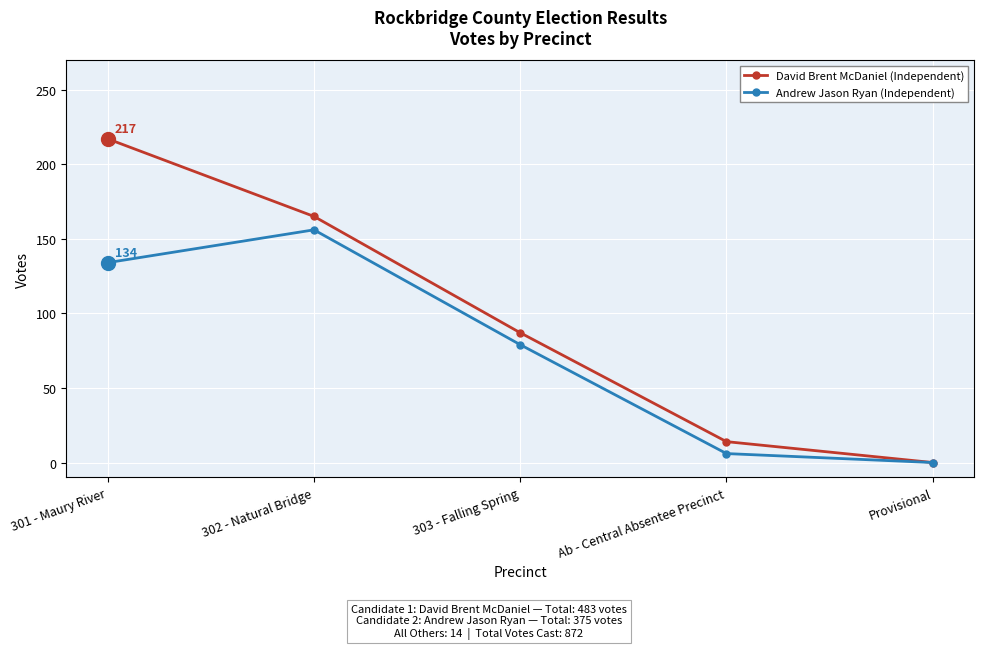

Reading right to left, transcribe all the data shown in this chart.

David Brent McDaniel (Independent): Provisional=0	Ab - Central Absentee Precinct=14	303 - Falling Spring=87	302 - Natural Bridge=165	301 - Maury River=217
Andrew Jason Ryan (Independent): Provisional=0	Ab - Central Absentee Precinct=6	303 - Falling Spring=79	302 - Natural Bridge=156	301 - Maury River=134